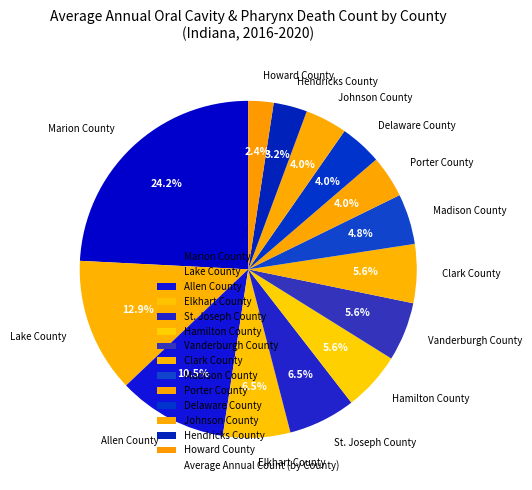

Do Lake County and Hendricks County together represent more than half of the pie?

No